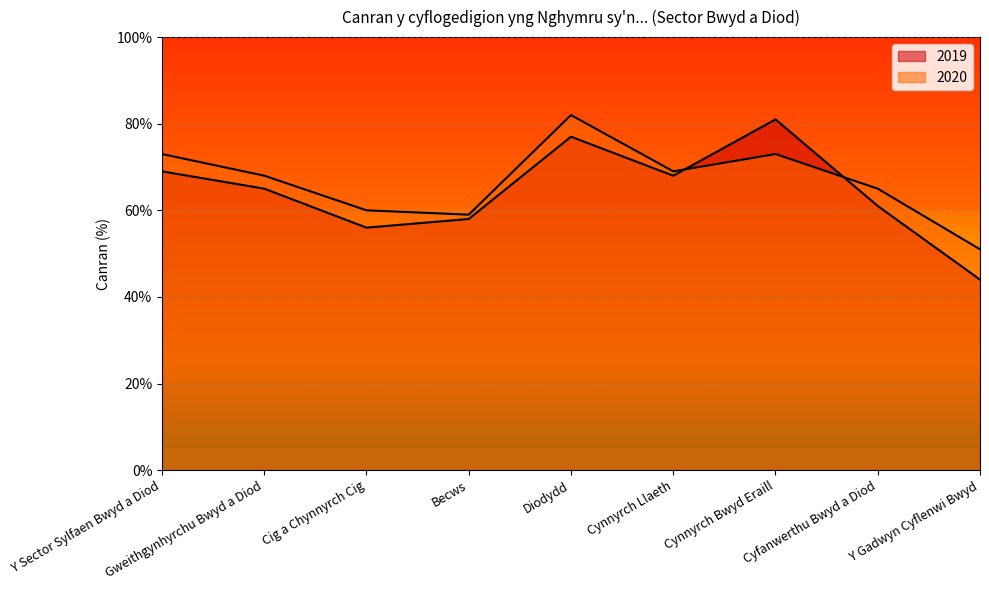

At how many categories does at least one series exceed 55?

8